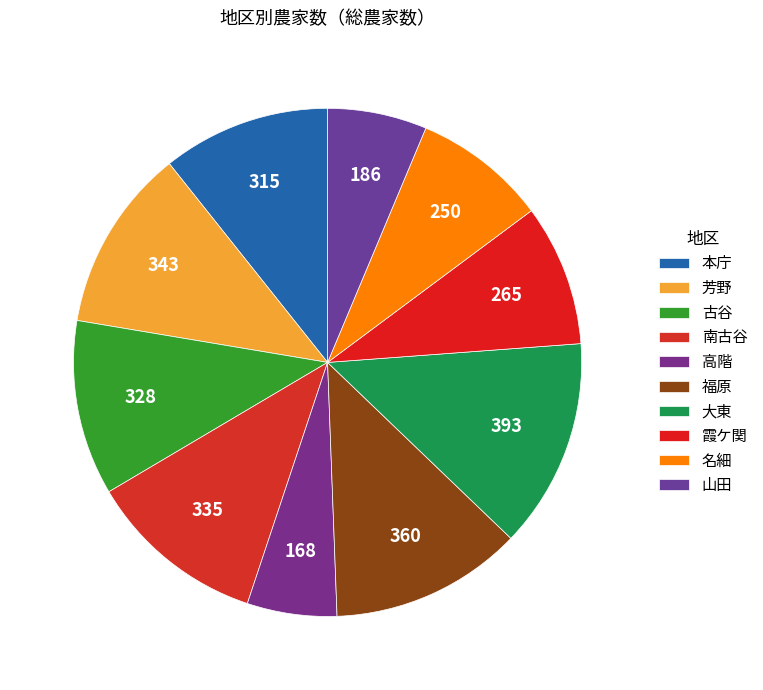

Between 古谷 and 南古谷, which is larger?

南古谷